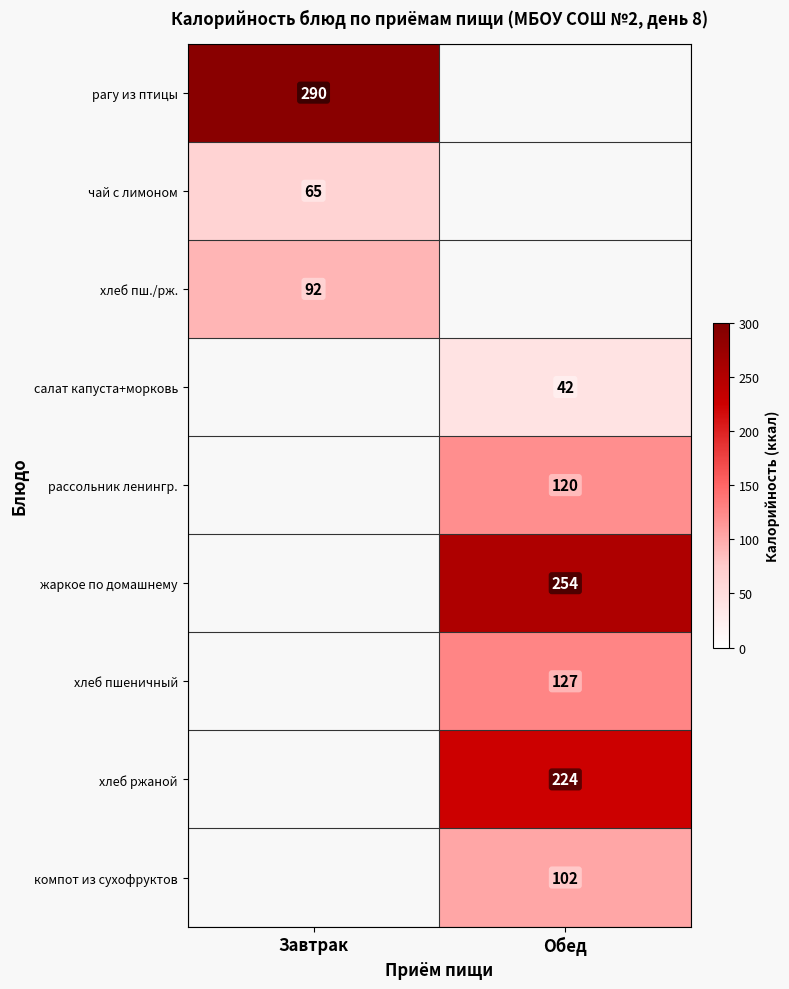

At how many categories does at least one series exceed 181?

2